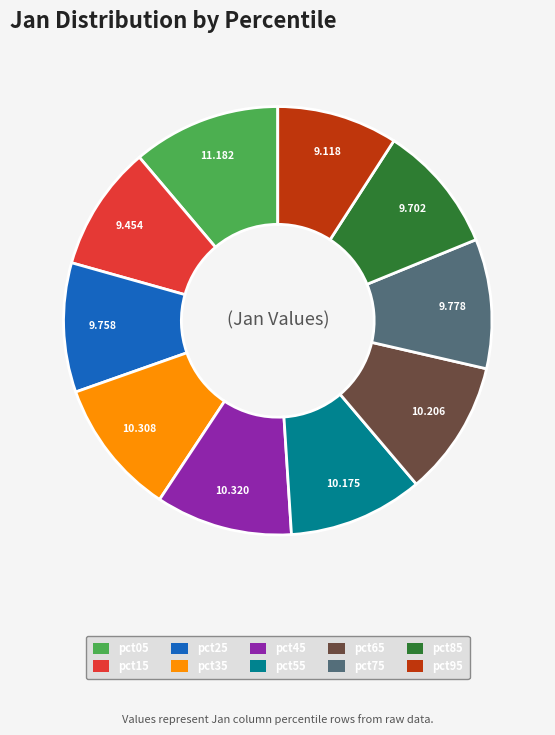

Which category has the biggest portion of the pie?

pct05